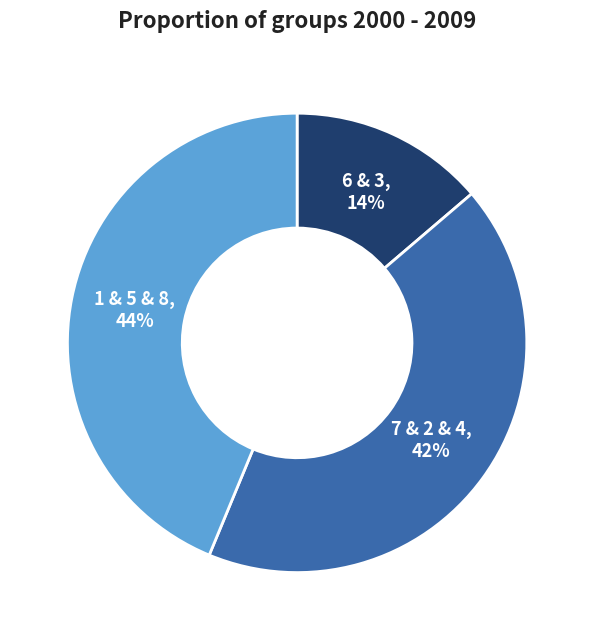

Is there any slice that represents more than half of the pie?

No